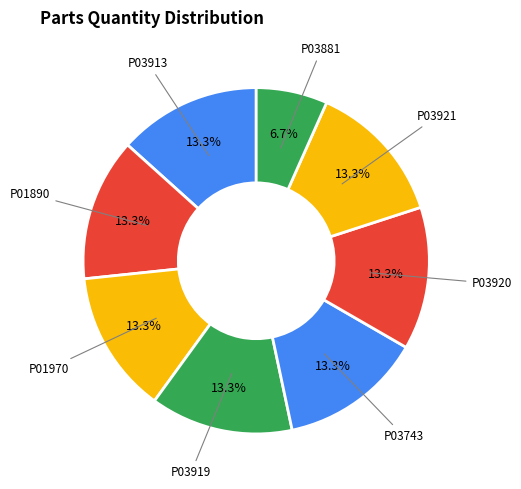

Count the number of slices in the pie.

8